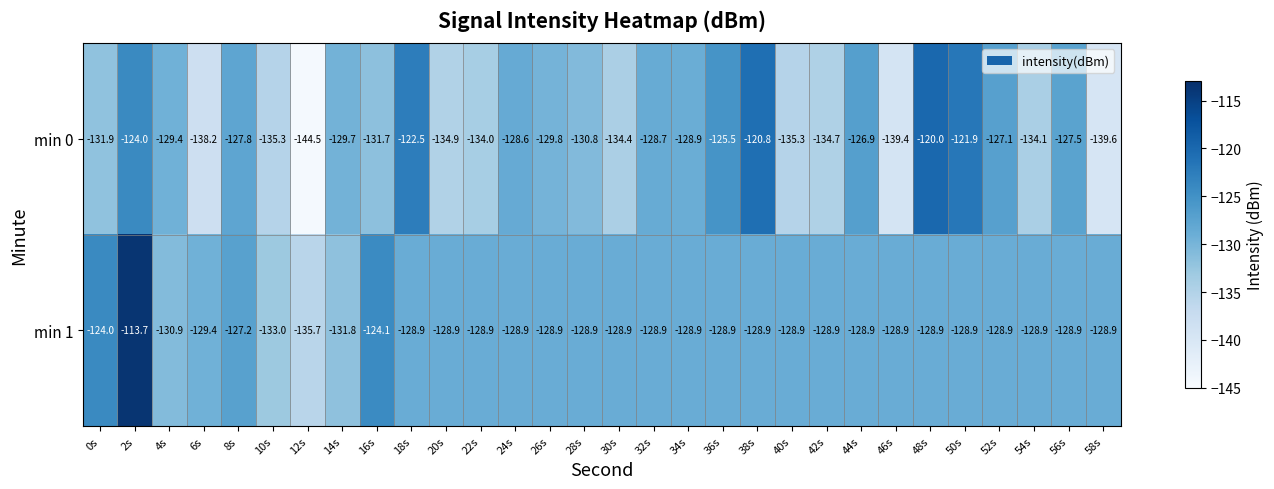

At which label is min 0 closest to -132?

0s